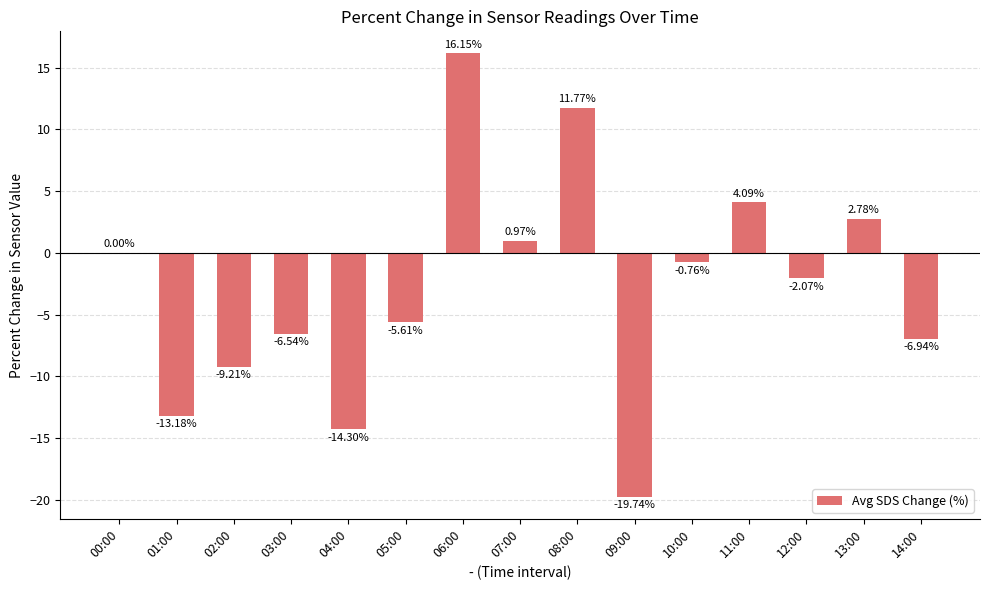

What is the sum of all values?

-42.6